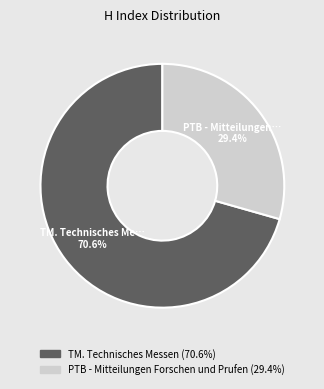

Which category has the smallest portion of the pie?

PTB - Mitteilungen Forschen und Prufen